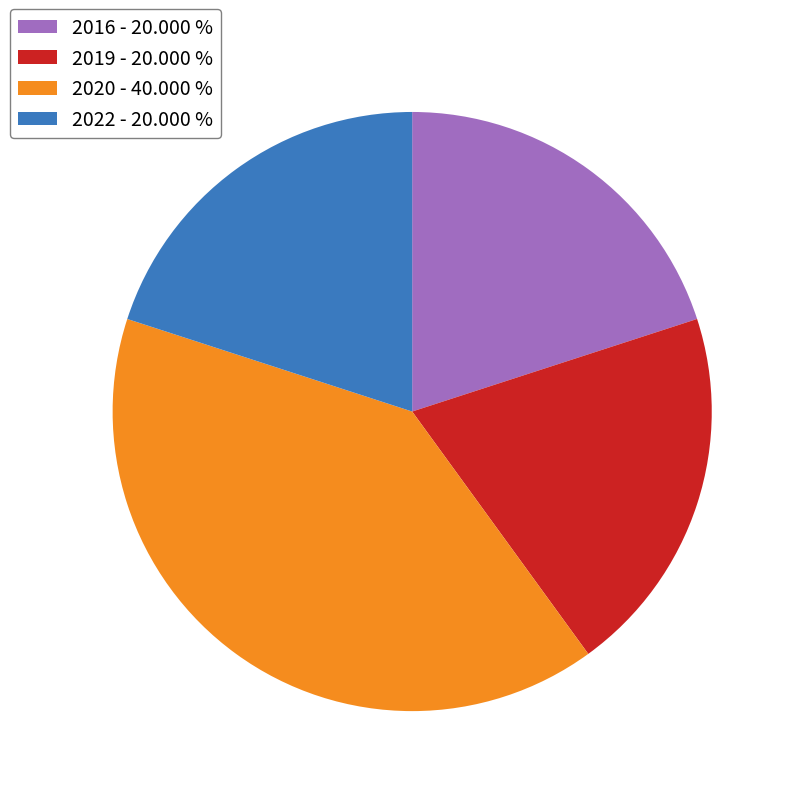

Do 2016 - 20.000 % and 2022 - 20.000 % together represent more than half of the pie?

No